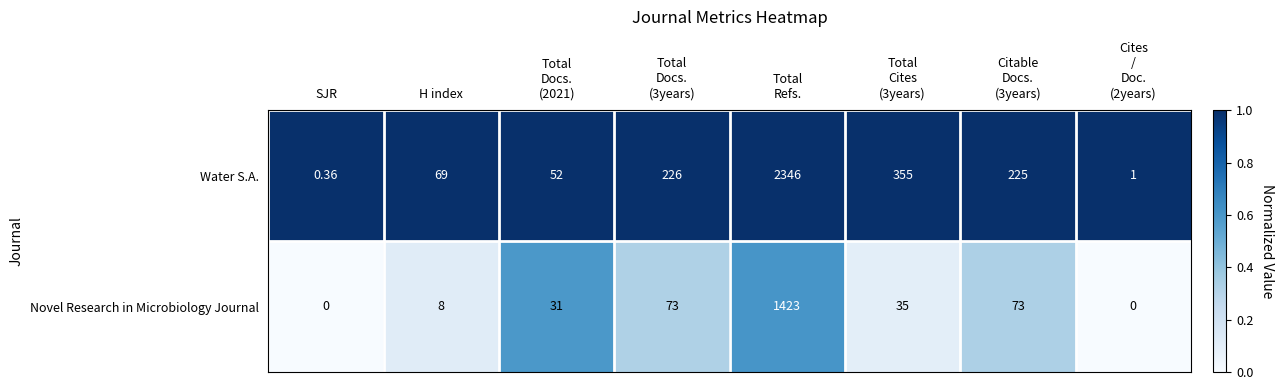

Which series has the largest range (max minus min)?

Water S.A.